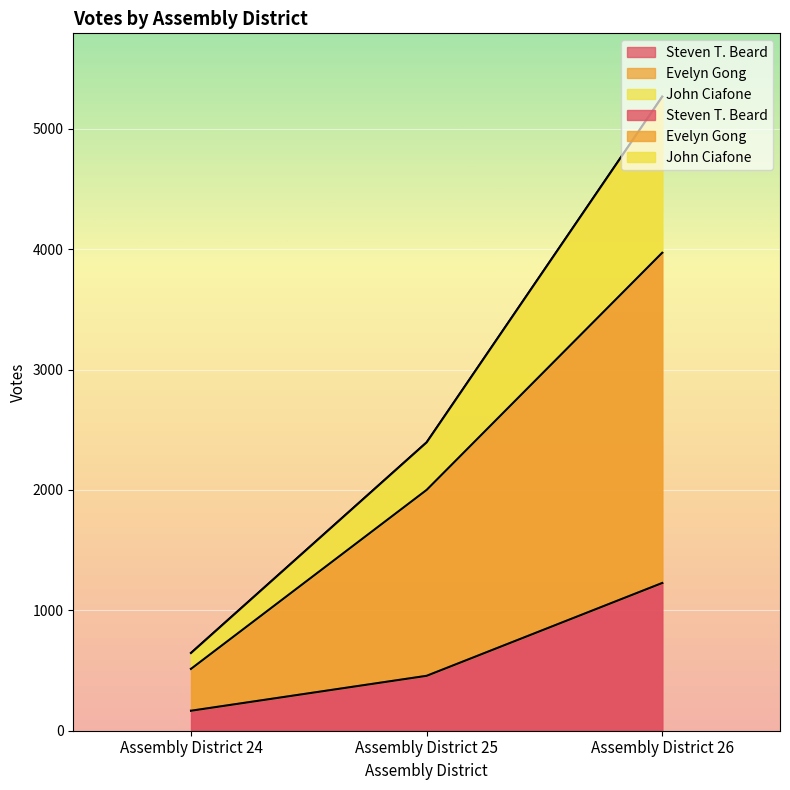

What is the average value of the Evelyn Gong series?

2161